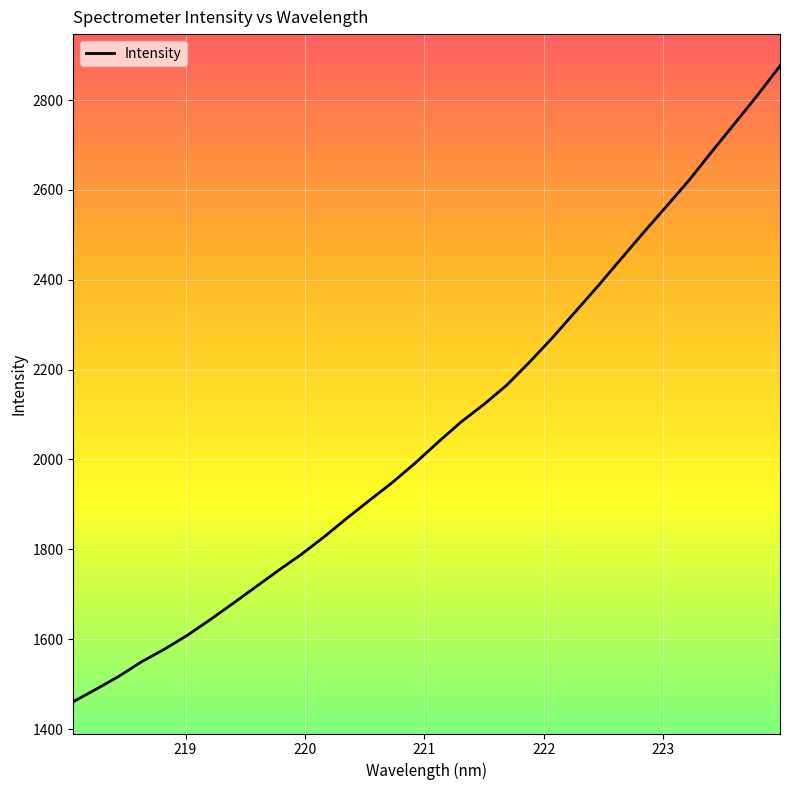

What is the greatest value displayed?

2876.0